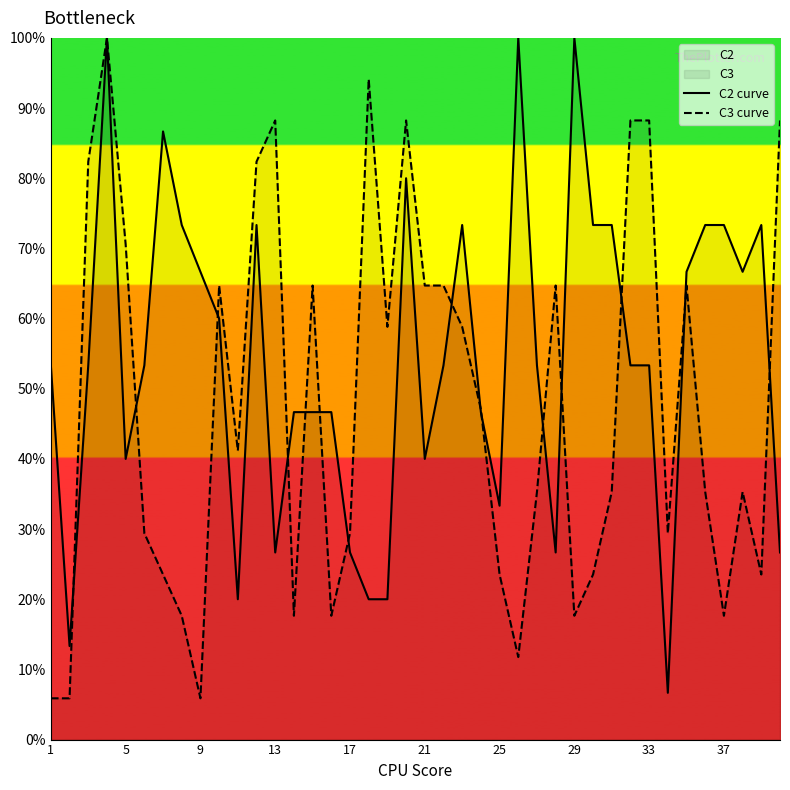

What is the total value across all series at 21?

104.7